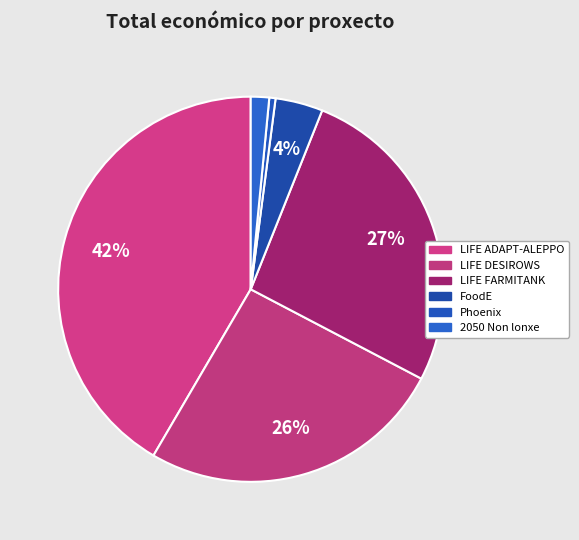

How many segments does this pie chart have?

6